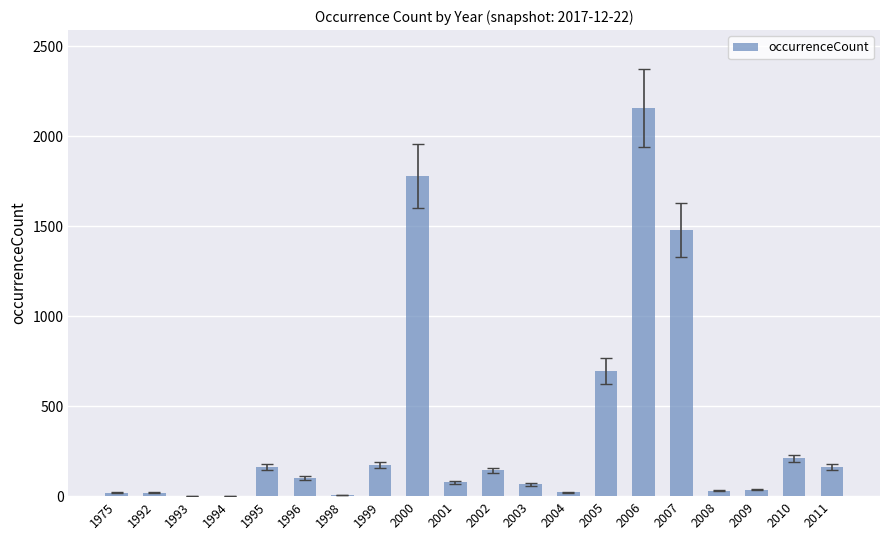

What is the approximate value at 2008?

31